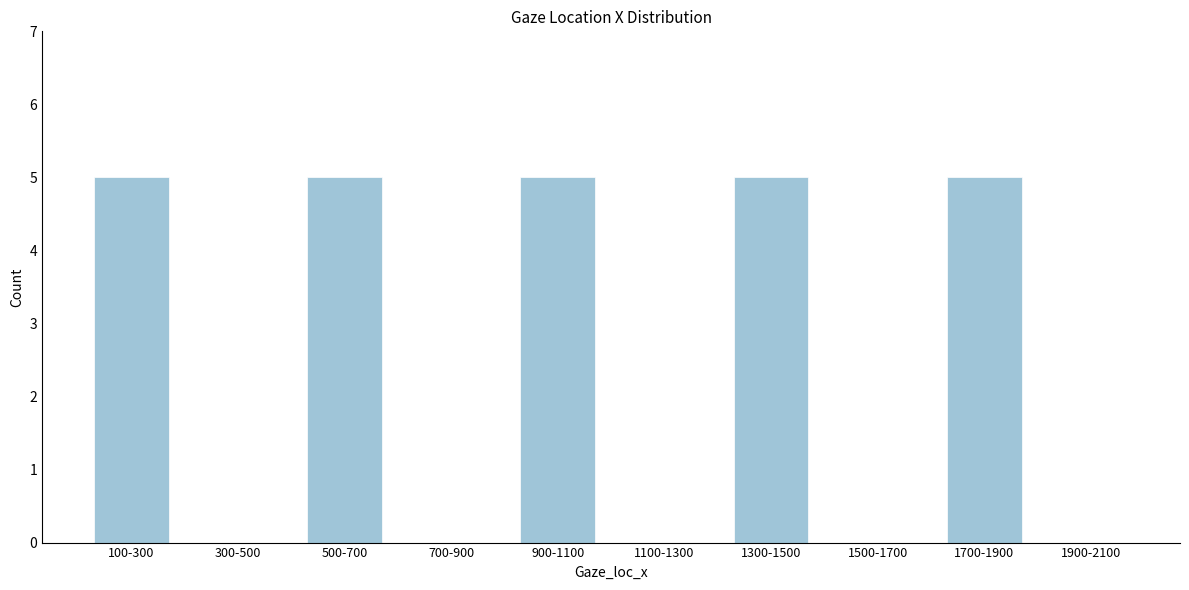

Reading left to right, extract all data points from this chart.

100-300=5	300-500=0	500-700=5	700-900=0	900-1100=5	1100-1300=0	1300-1500=5	1500-1700=0	1700-1900=5	1900-2100=0